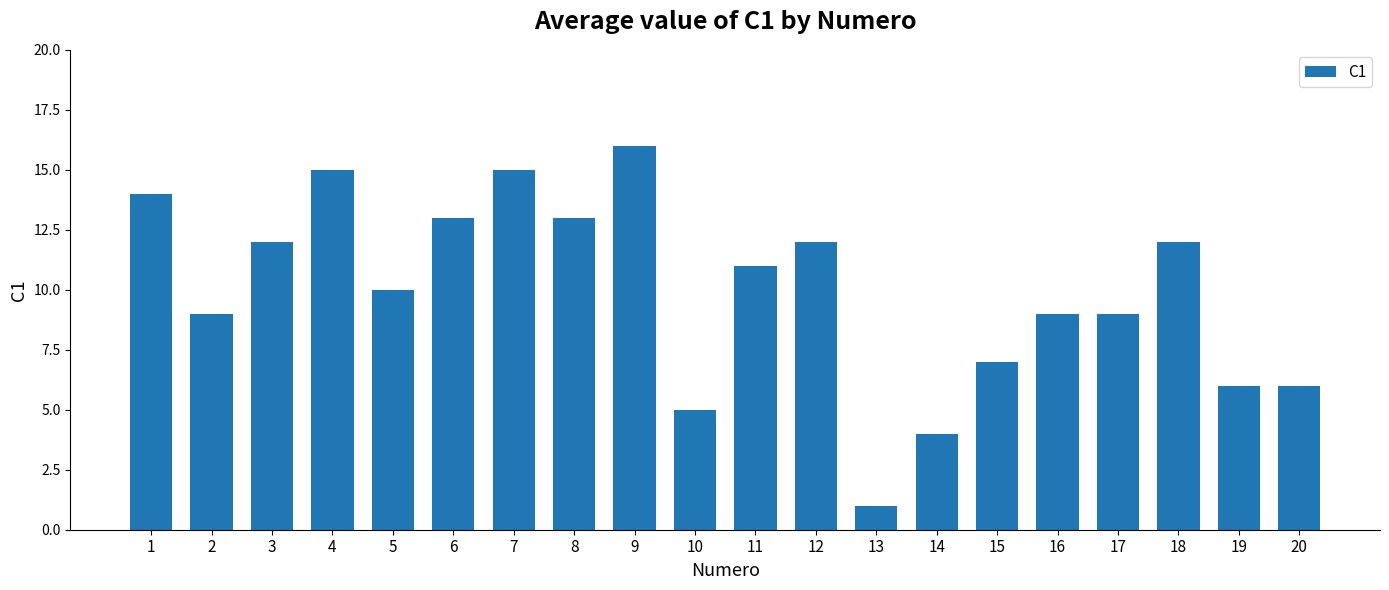

Count the number of categories in the chart.

20